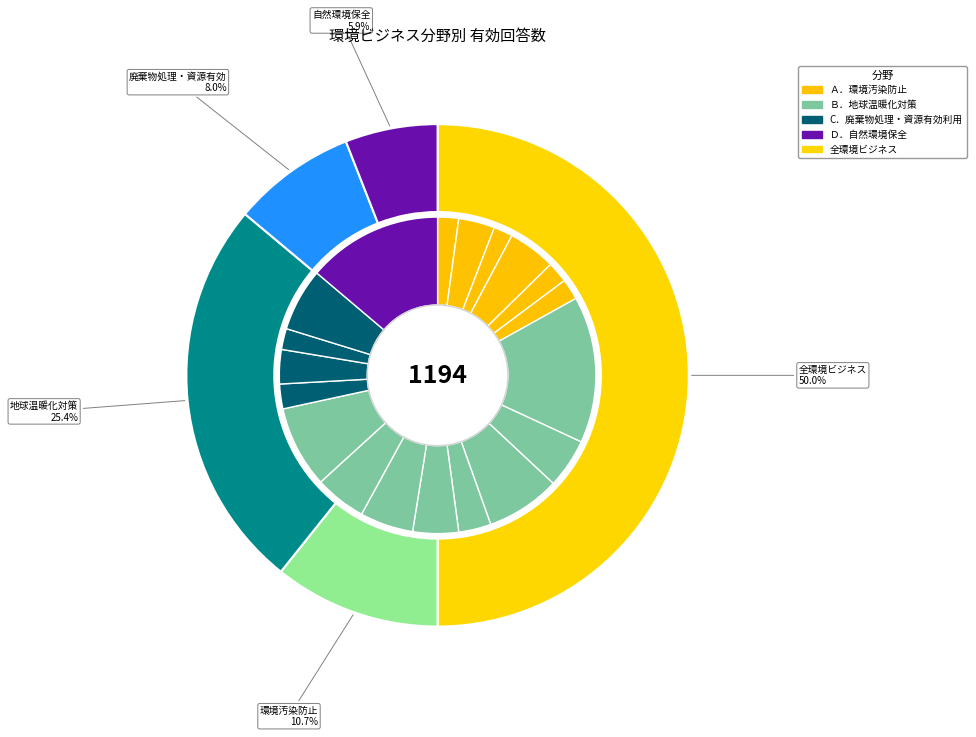

How many segments does this pie chart have?

5